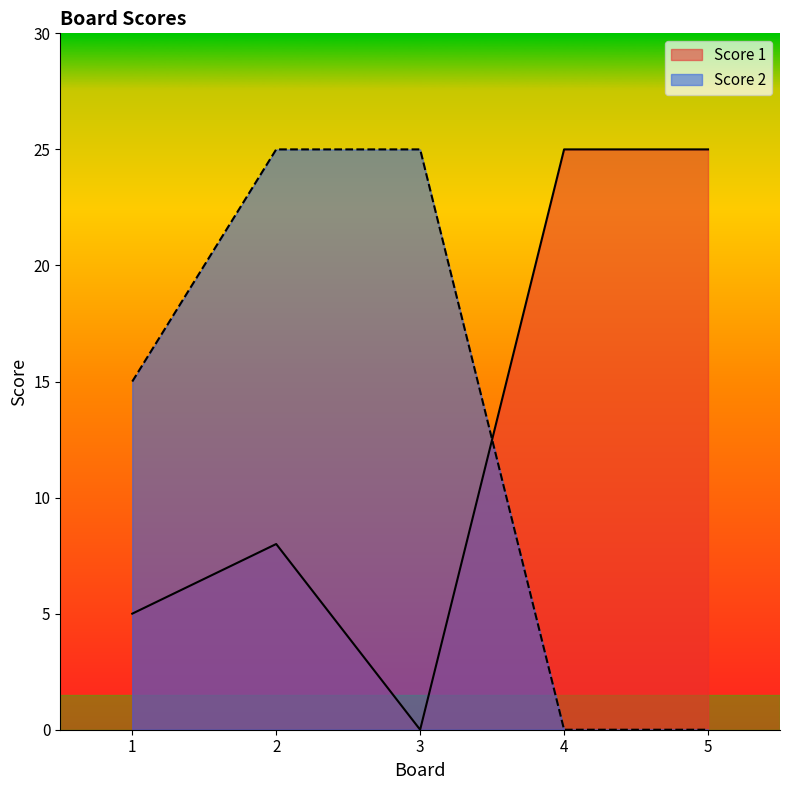

How many values in Score 1 are above zero?

4